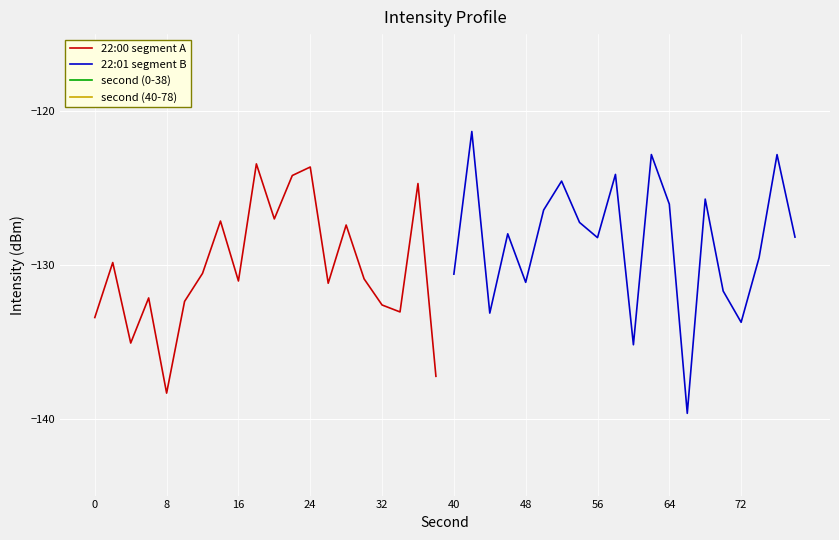

Reading right to left, list all the values displayed in this chart.

22:00 segment A: -137.2	-124.7	-133.1	-132.6	-130.9	-127.4	-131.2	-123.6	-124.2	-127.0	-123.4	-131.0	-127.2	-130.6	-132.4	-138.3	-132.2	-135.1	-129.8	-133.4
22:01 segment B: -128.2	-122.8	-129.5	-133.7	-131.7	-125.7	-139.7	-126.1	-122.8	-135.2	-124.1	-128.2	-127.2	-124.6	-126.4	-131.1	-128.0	-133.1	-121.3	-130.6
second (0-38): 38.0	36.0	34.0	32.0	30.0	28.0	26.0	24.0	22.0	20.0	18.0	16.0	14.0	12.0	10.0	8.0	6.0	4.0	2.0	0.0
second (40-78): 78.0	76.0	74.0	72.0	70.0	68.0	66.0	64.0	62.0	60.0	58.0	56.0	54.0	52.0	50.0	48.0	46.0	44.0	42.0	40.0